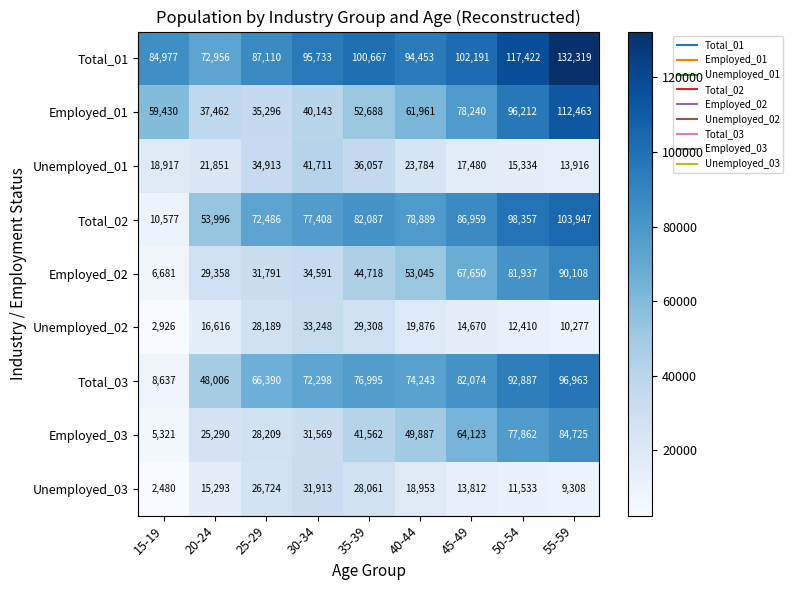

At how many categories does at least one series exceed 106138?

2